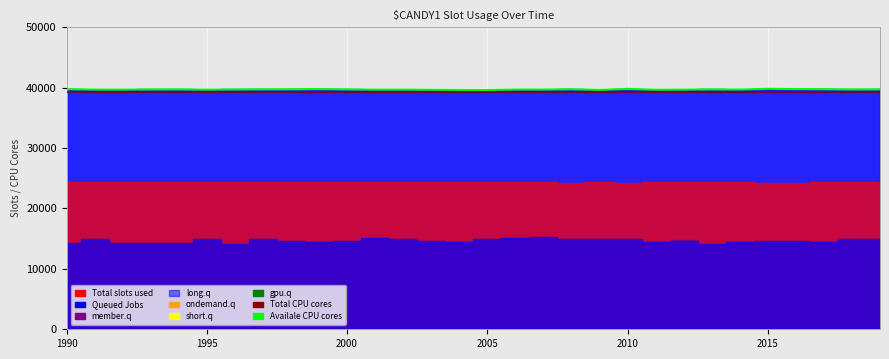

Which series has the widest spread of values?

Availale CPU cores